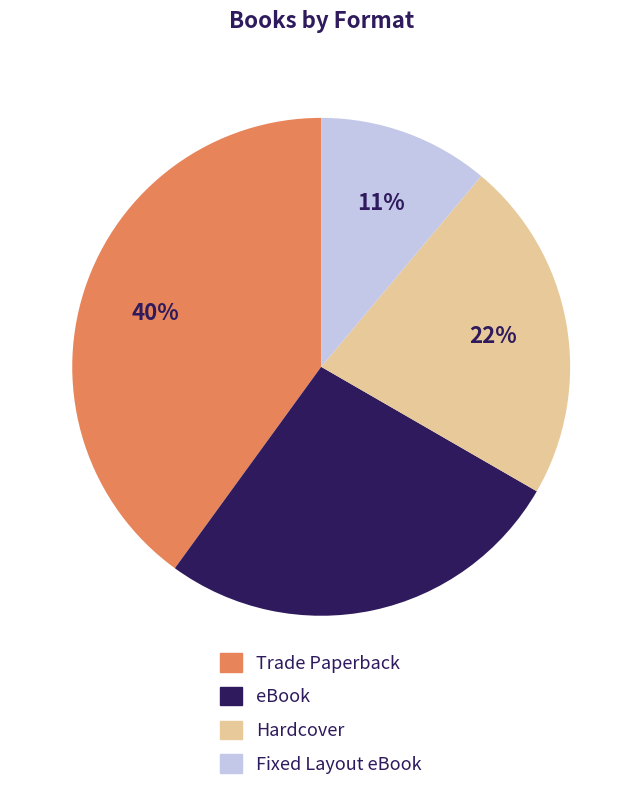

Is there any slice that represents more than half of the pie?

No